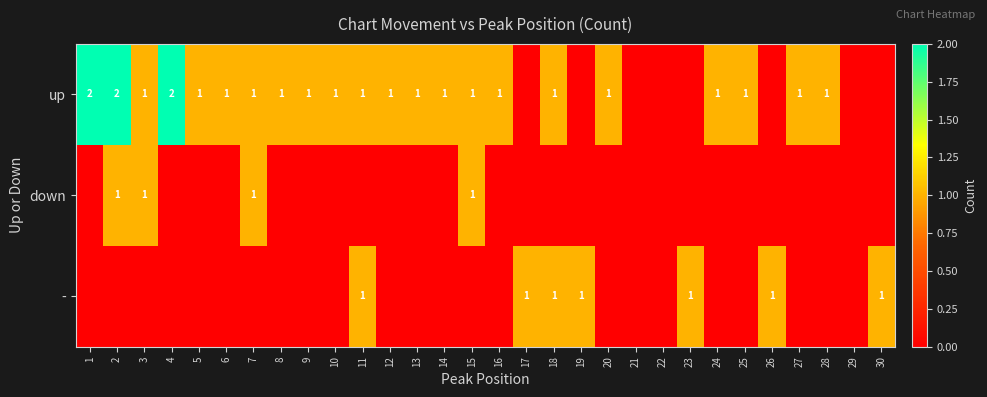

What is the total value across all series at 23?

1